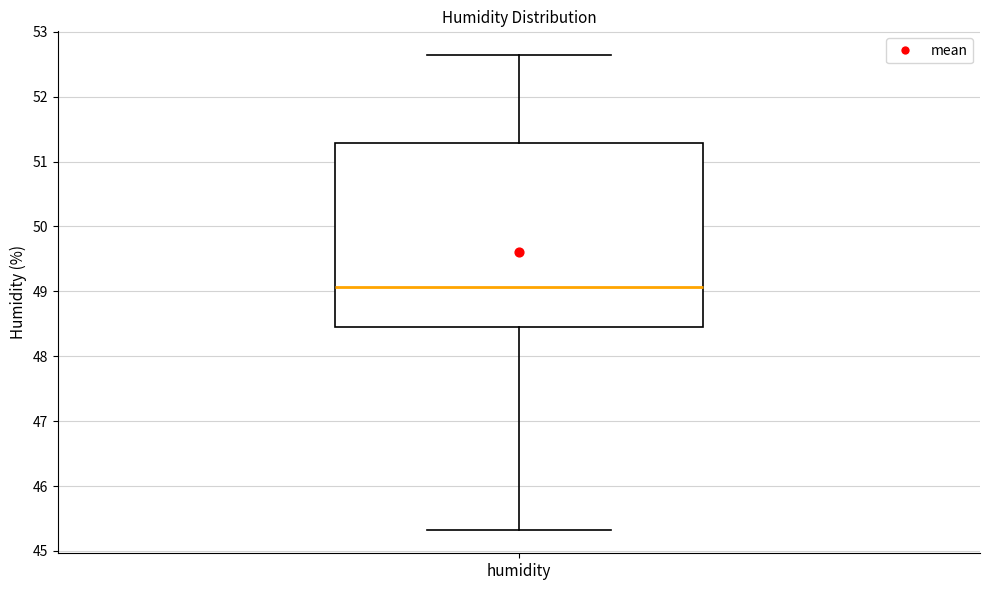

Where is the upper edge of the box for humidity on the y-axis? The values are not printed on the chart, so give them approximately, as read against the axis.

51.3